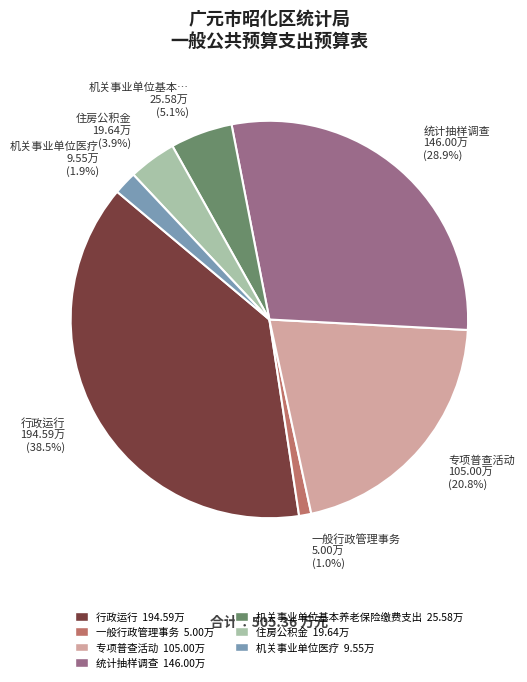

What is the smallest slice in the pie chart?

一般行政管理事务 5.00万 (1.0%)